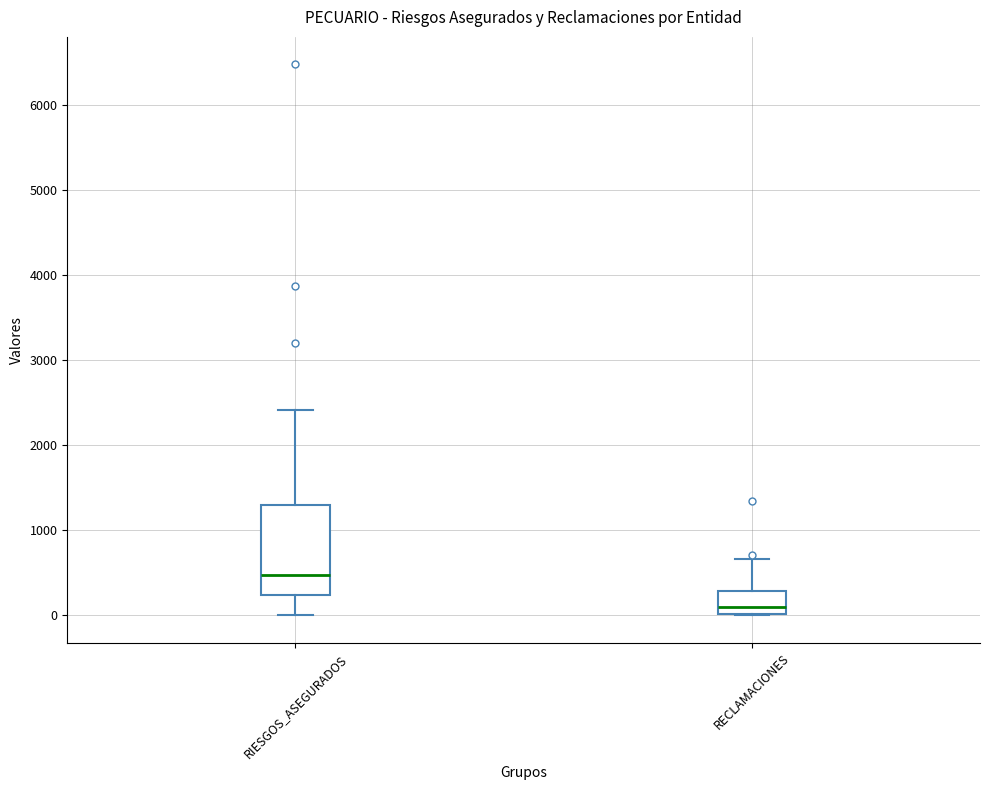

Comparing the boxes themselves (not the whiskers), which one is the tallest?

RIESGOS_ASEGURADOS